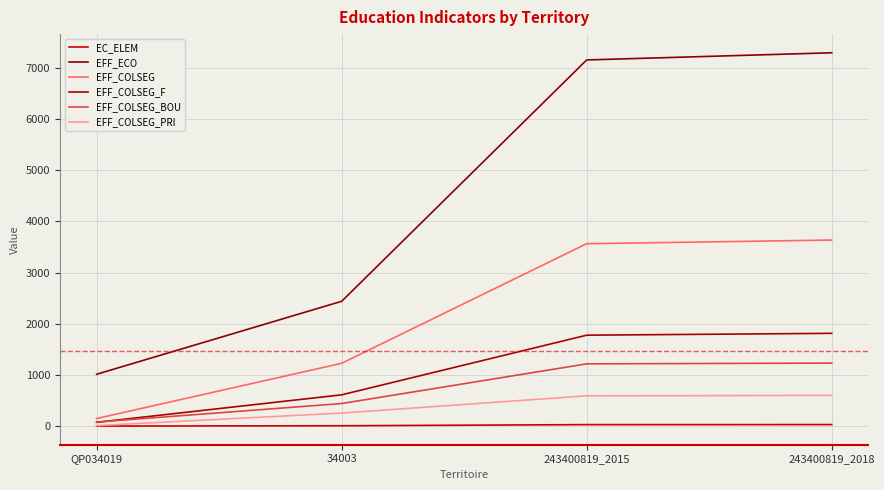

Does the chart have visible grid lines?

Yes